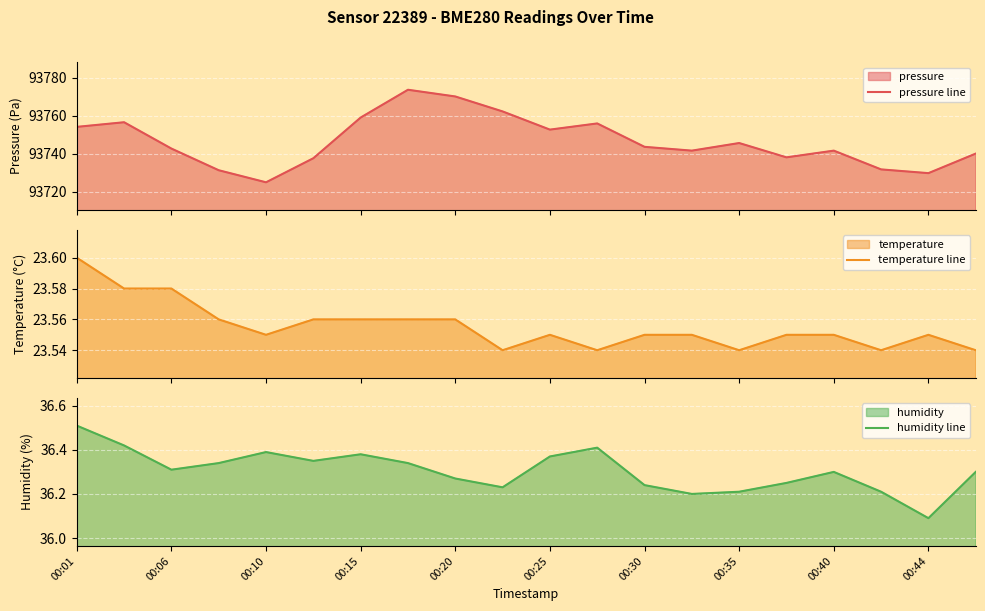

At which label is humidity line closest to 36?

00:44